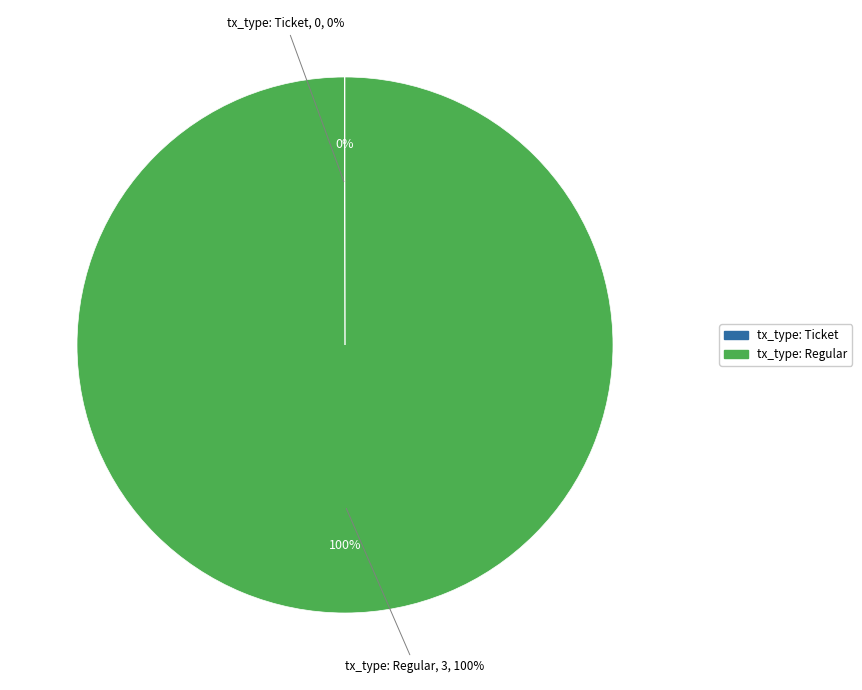

Rank the categories by value from highest to lowest.

tx_type: Regular, tx_type: Ticket